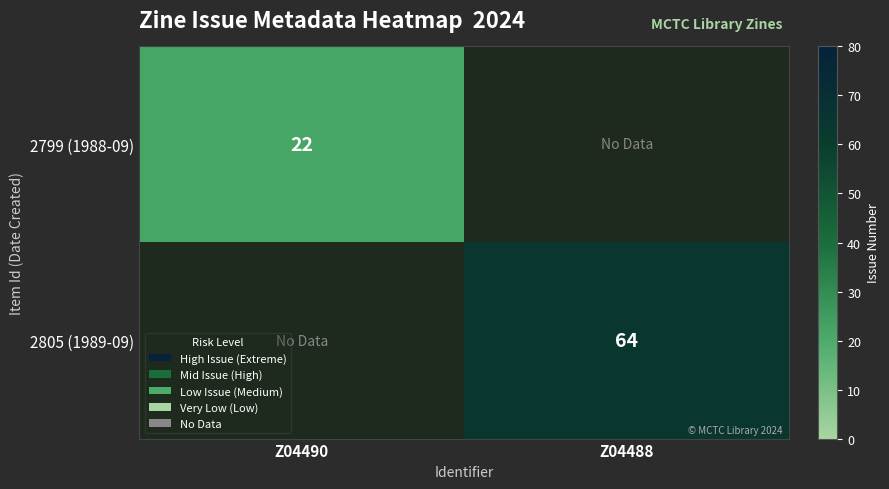

The 2805 (1989-09) series shows 64 at Z04488. True or false?

True